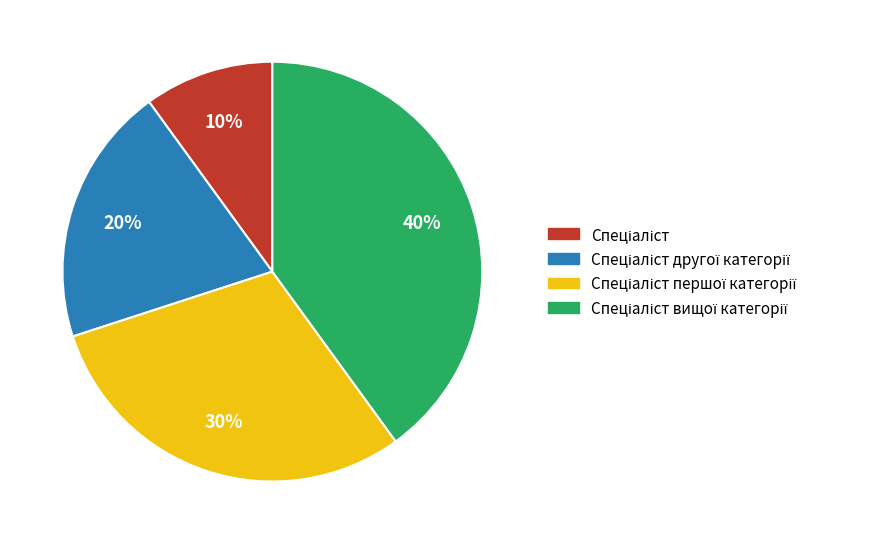

Is there any slice that represents more than half of the pie?

No